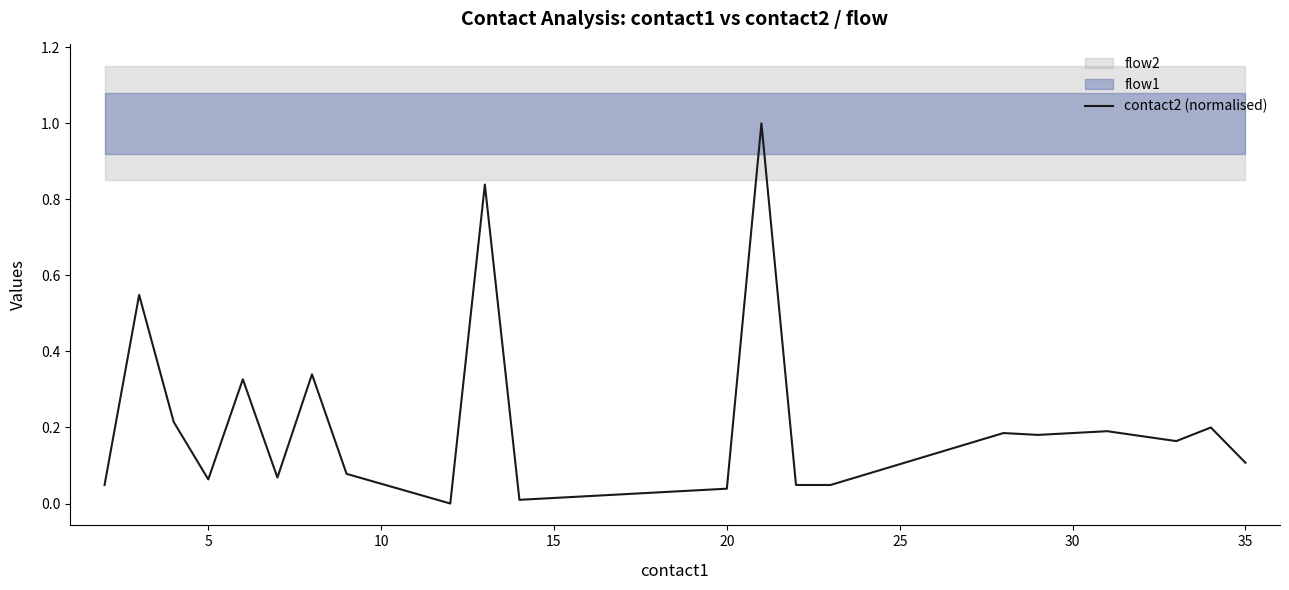

What is the average value?

0.2